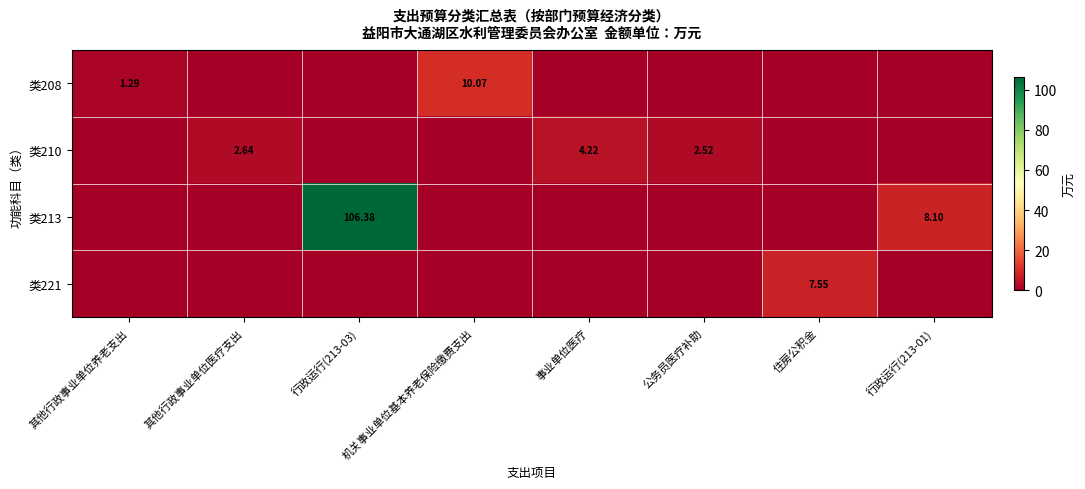

Is it true that 类210 equals -1.4 at 机关事业单位基本养老保险缴费支出?

False